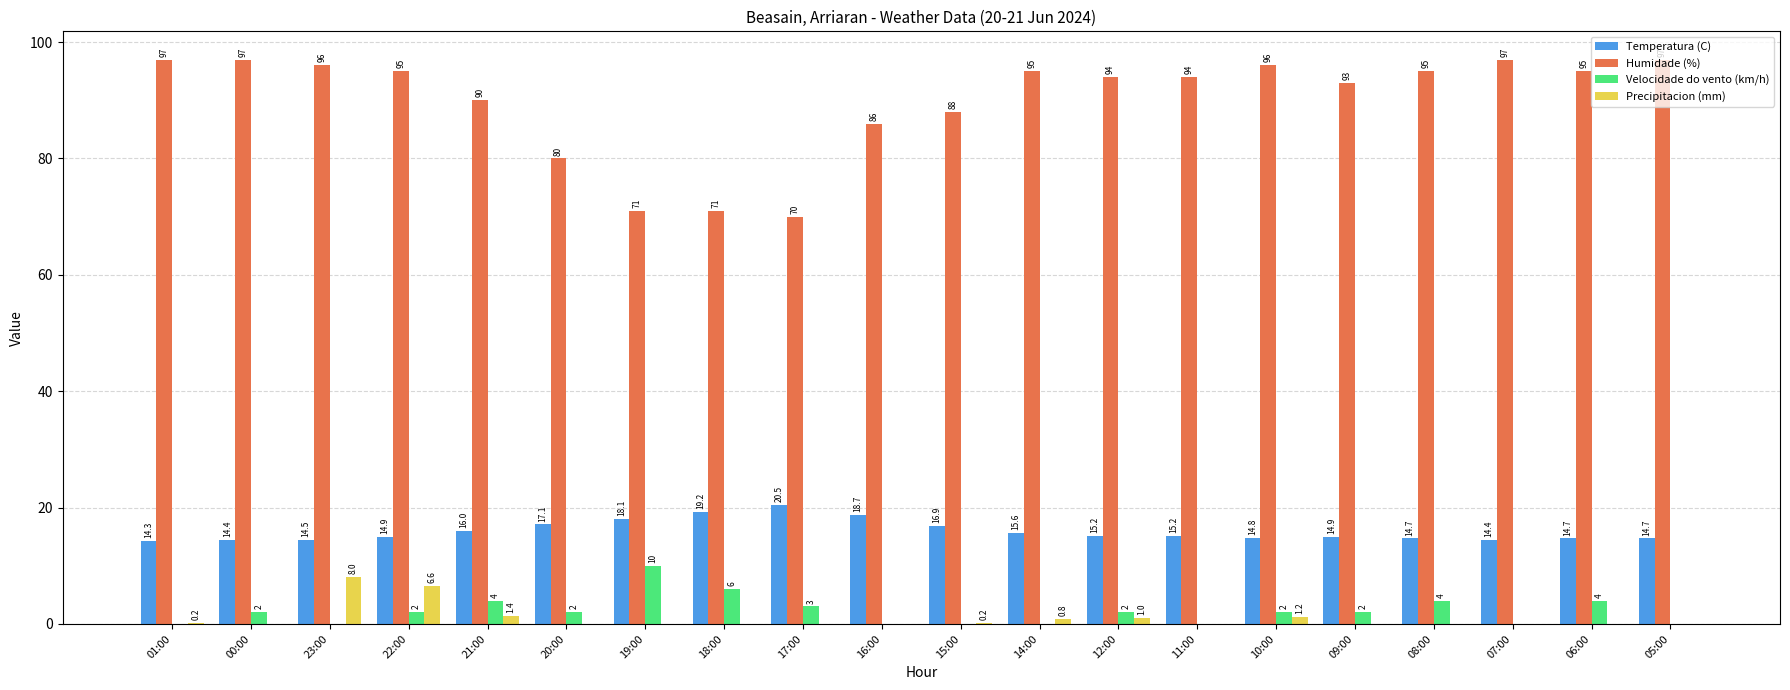

True or false: Precipitacion (mm) has a value of 5.6 at 09:00.

False